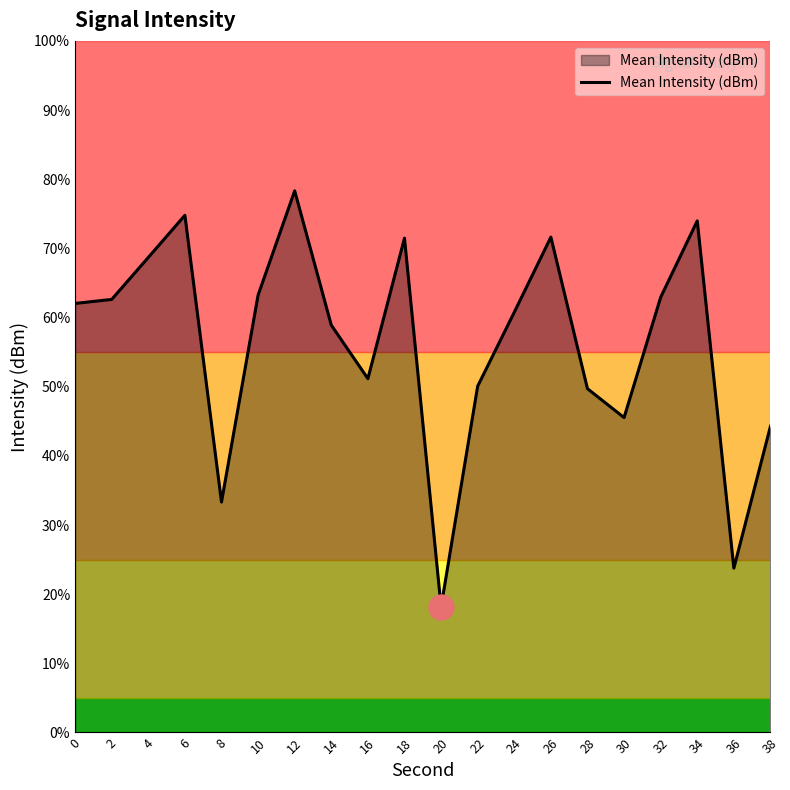

How many points are lower than both their immediate neighbors (excluding endpoints)?

5